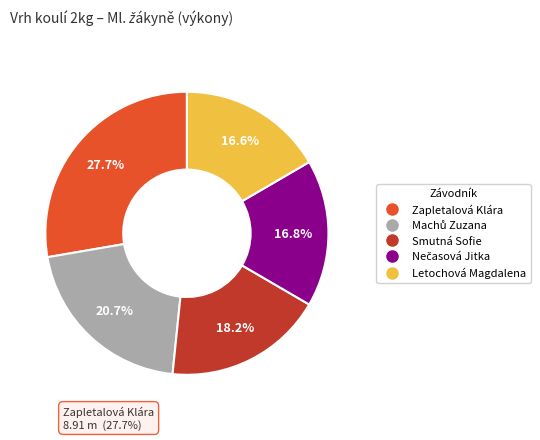

Is there any slice that represents more than half of the pie?

No